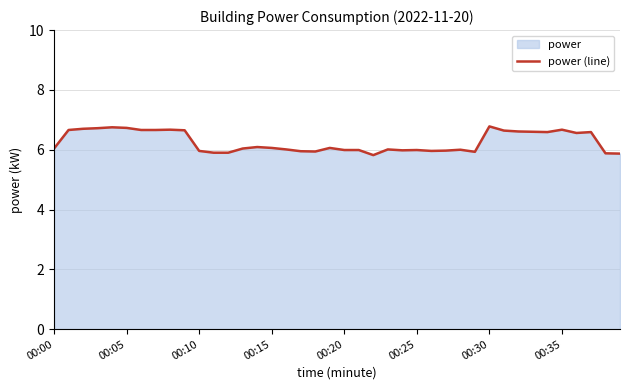

Is it true that the value at 8 is 11.4?

False